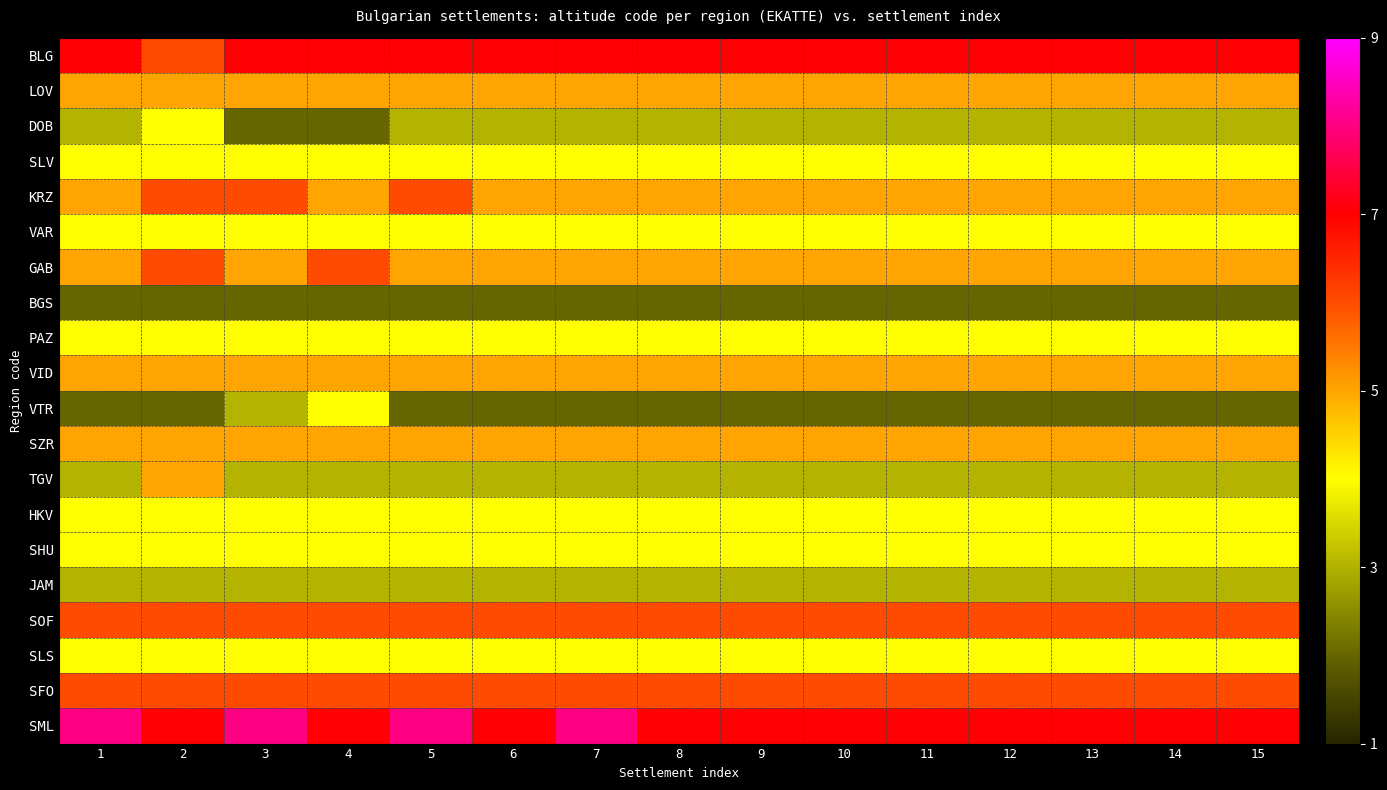

At which category is the sum across all series the highest?

2